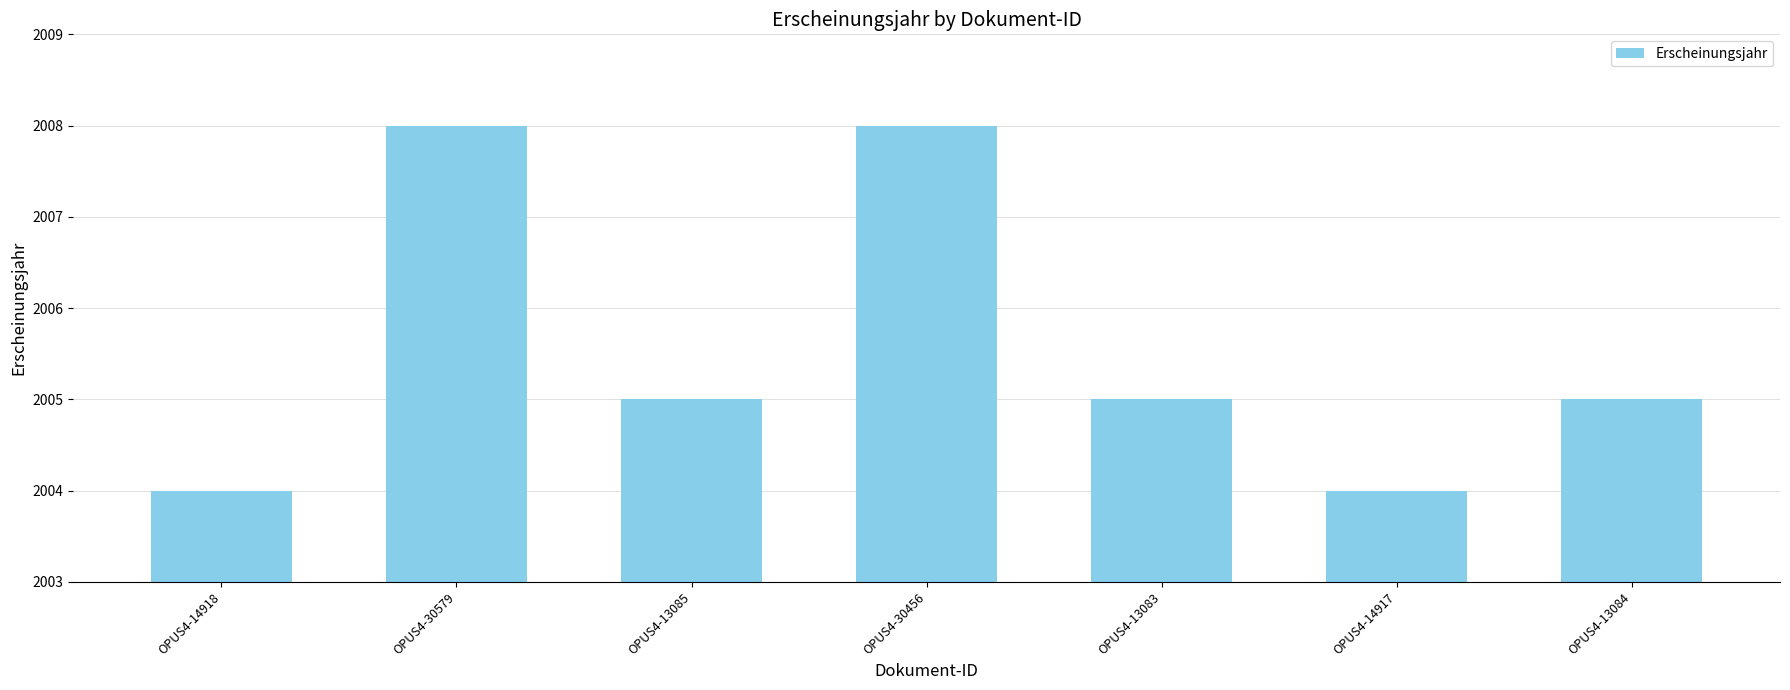

Reading left to right, what are all the values shown in this chart?

2004	2008	2005	2008	2005	2004	2005